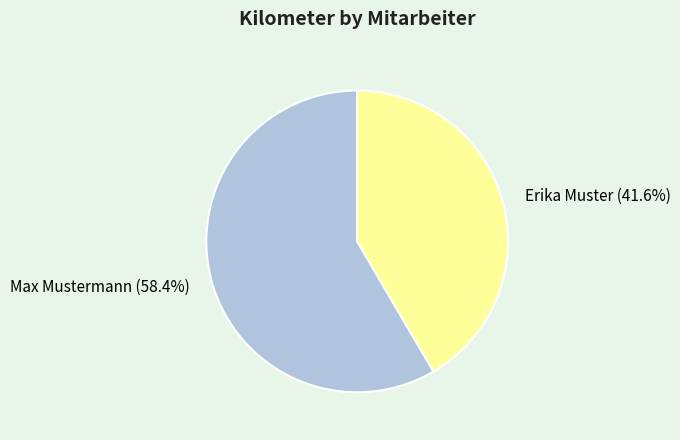

What percentage is the Erika Muster slice, to the nearest percent?

42%